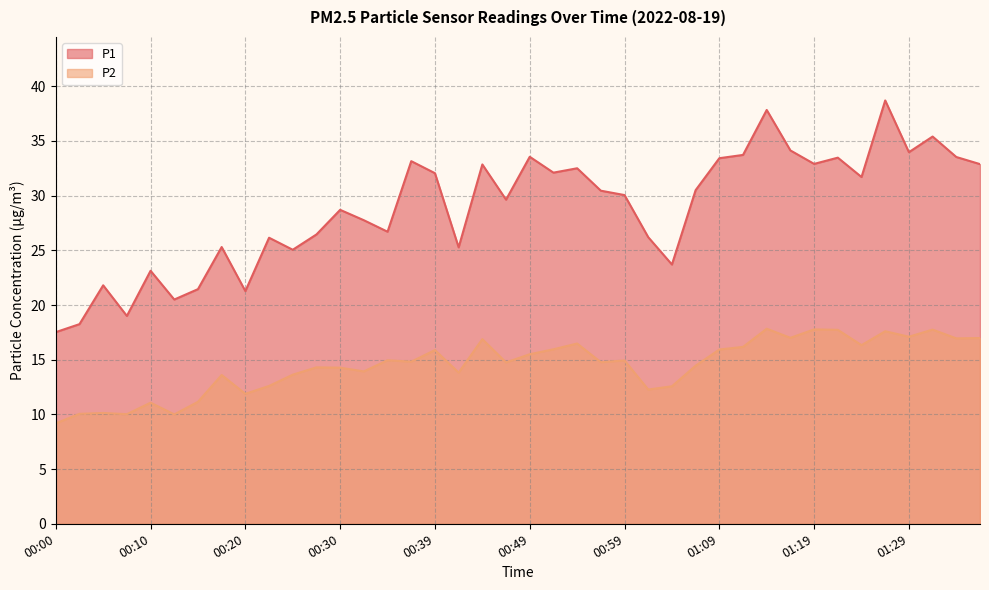

How many data points in P2 are above 14?

25